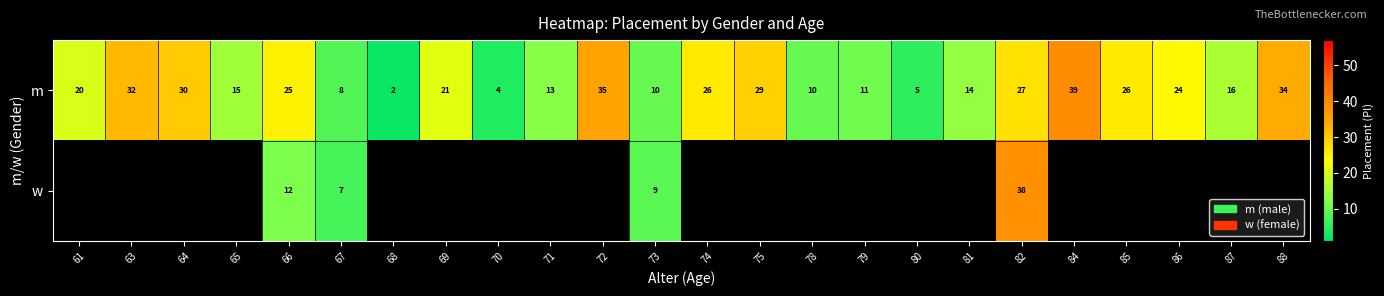

The value of m at 67 is 8. True or false?

True